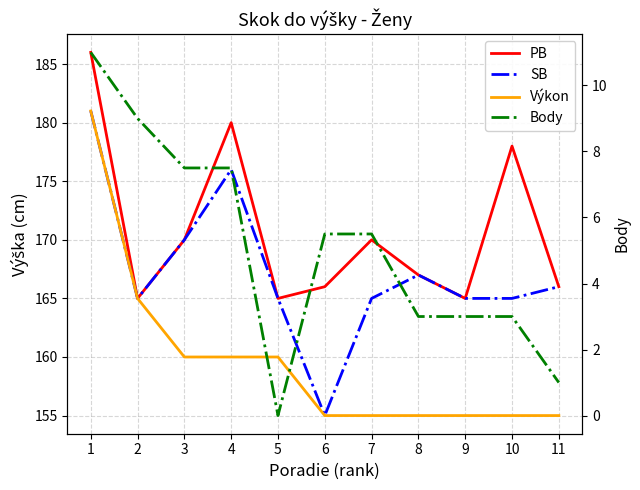

What is the average value of the SB series?

167.3